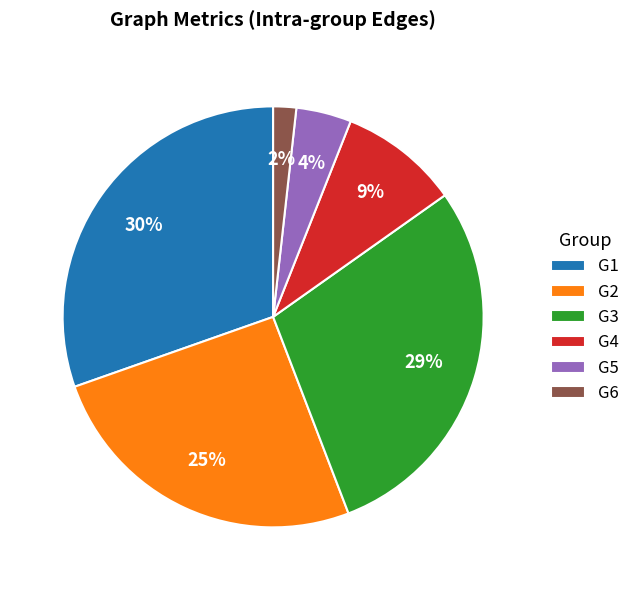

Is there a majority slice in this chart?

No